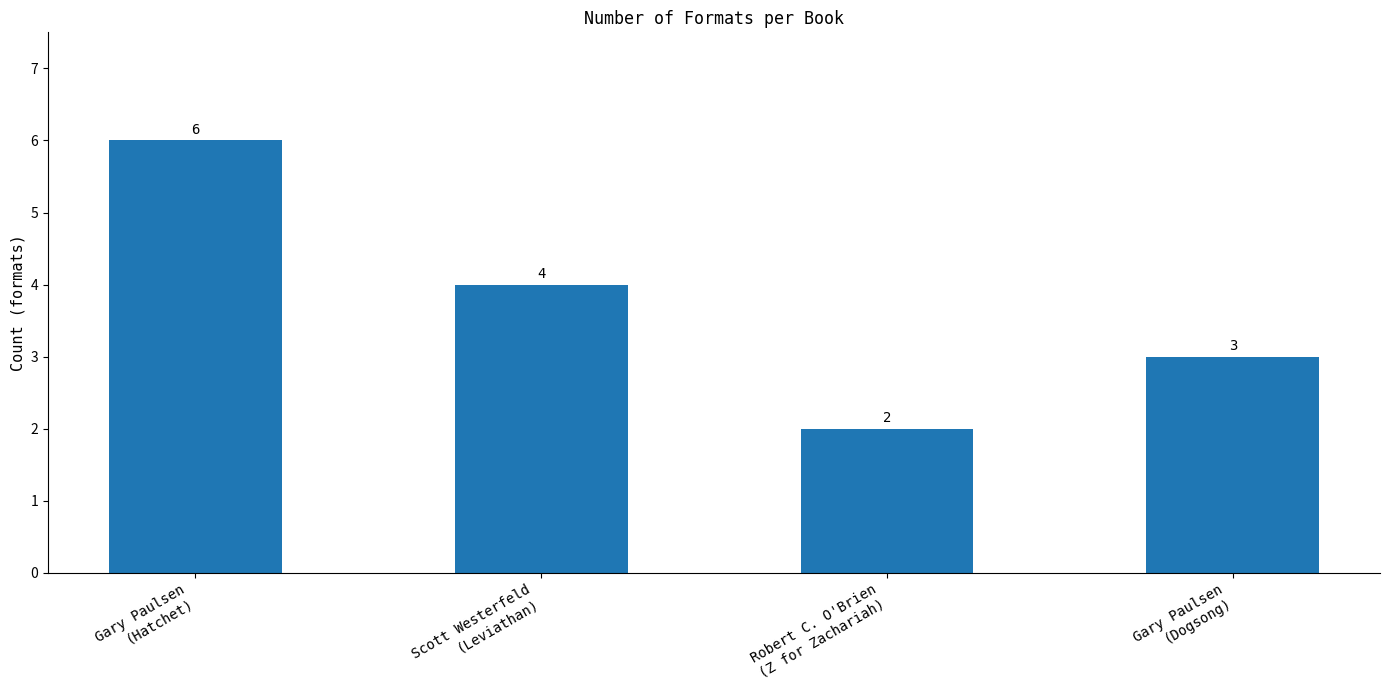

What is the difference between the values at Scott Westerfeld
(Leviathan) and Gary Paulsen
(Hatchet)?

2